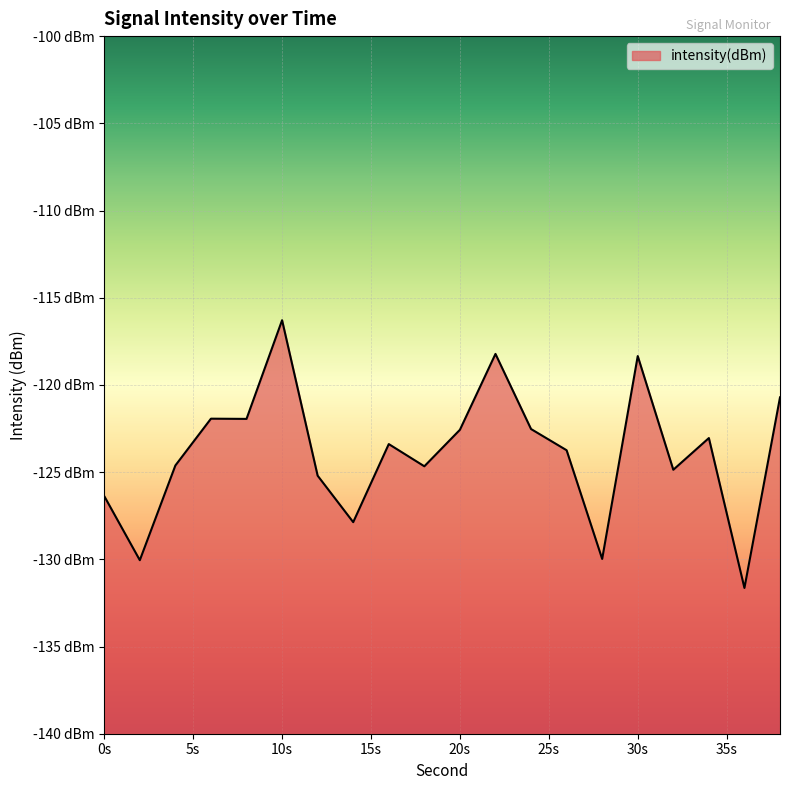

List the labels in order of value, largest first.

10, 22, 30, 38, 6, 8, 24, 20, 34, 16, 26, 4, 18, 32, 12, 0, 14, 28, 2, 36